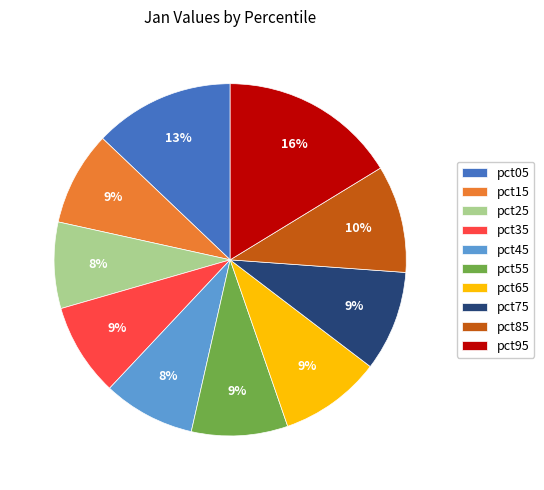

To the nearest percent, what percentage of the pie is pct75?

9%